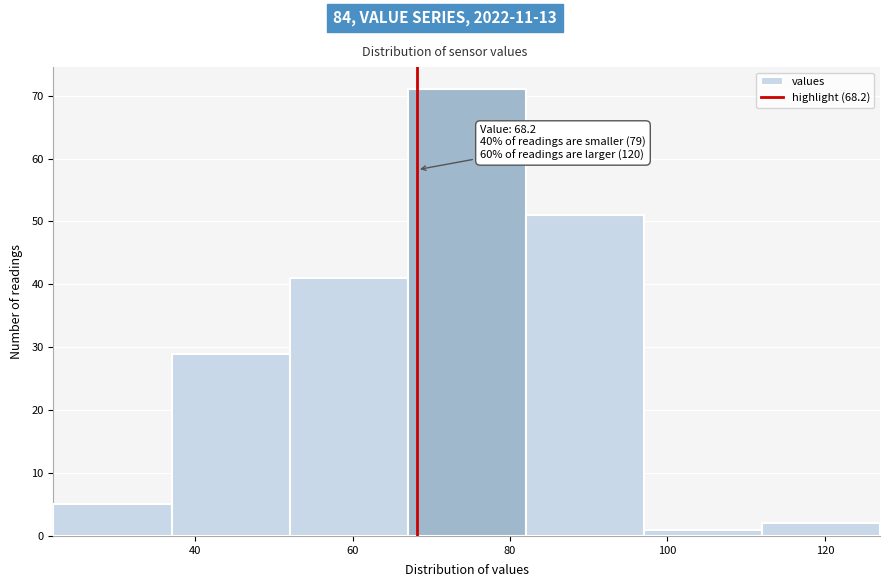

Which range on the x-axis has the tallest bar?

67 to 82